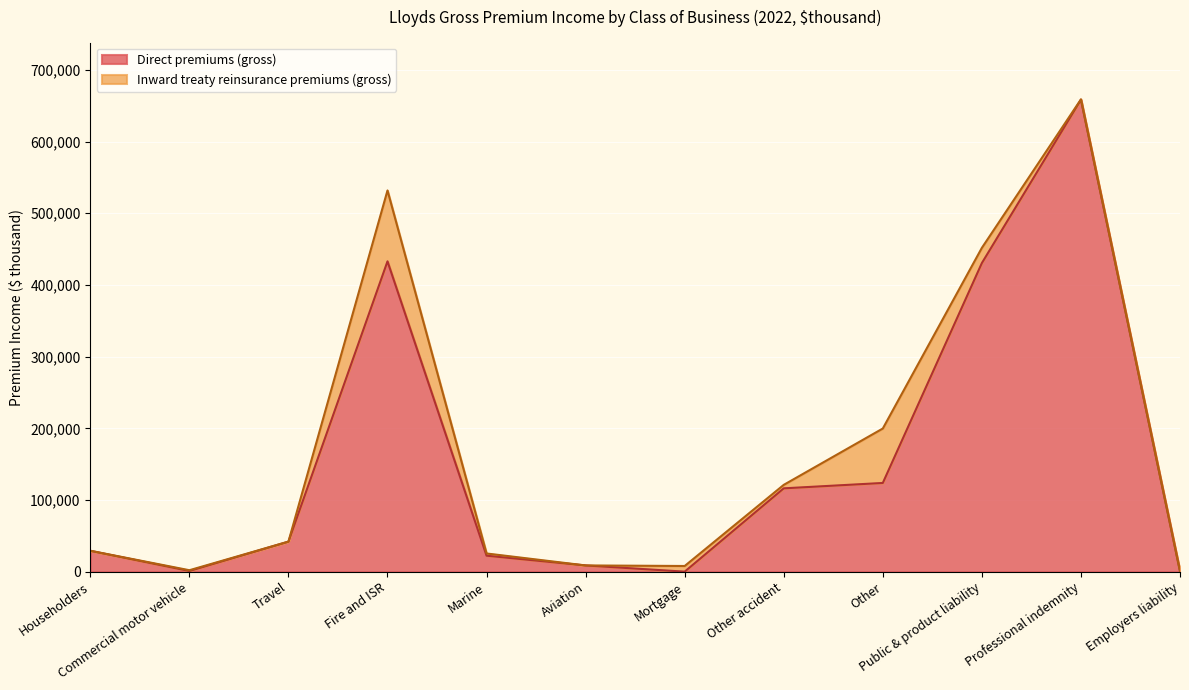

Rank the categories by value from lowest to highest.

Mortgage, Employers liability, Commercial motor vehicle, Aviation, Marine, Householders, Travel, Other accident, Other, Public & product liability, Fire and ISR, Professional indemnity